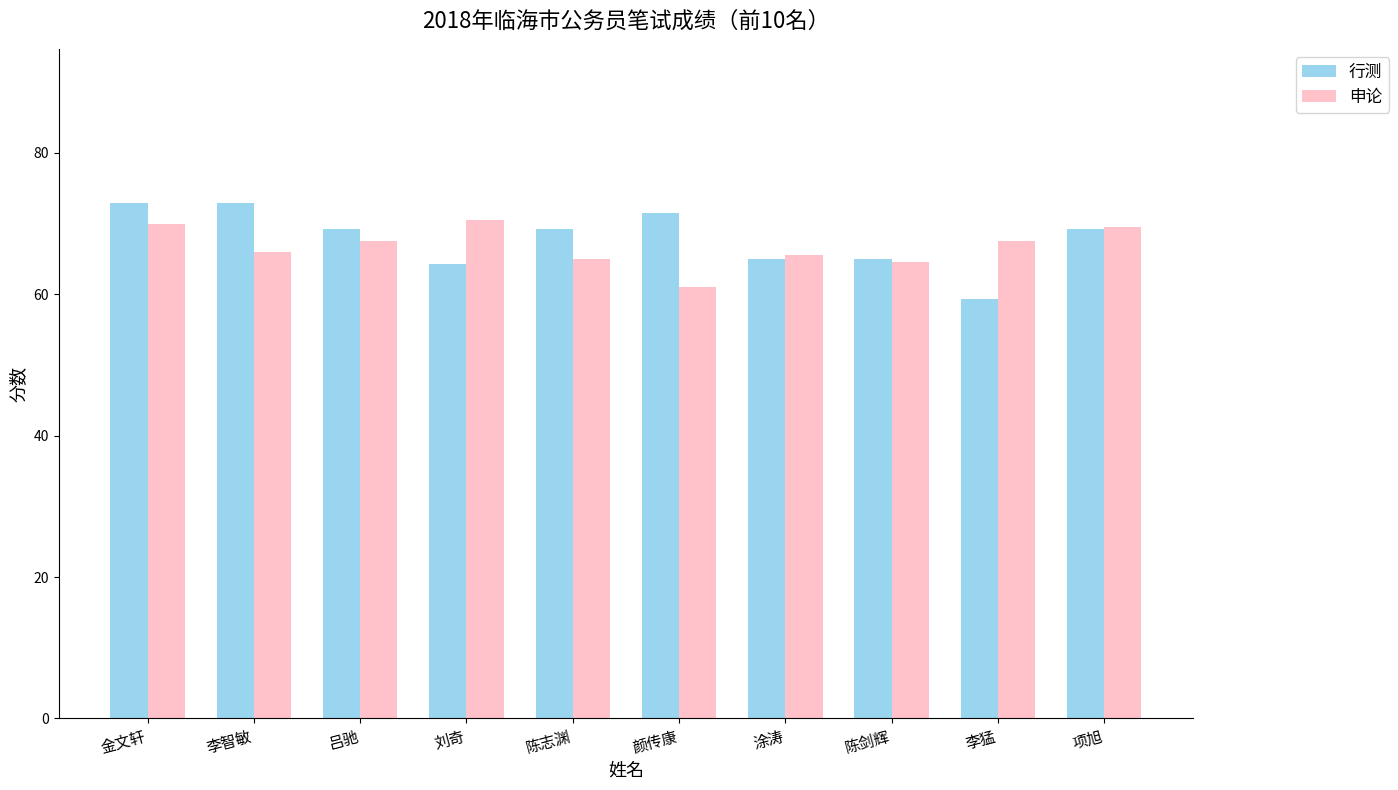

What is the value of the 行测 bar at the 7th from the left?

65.0